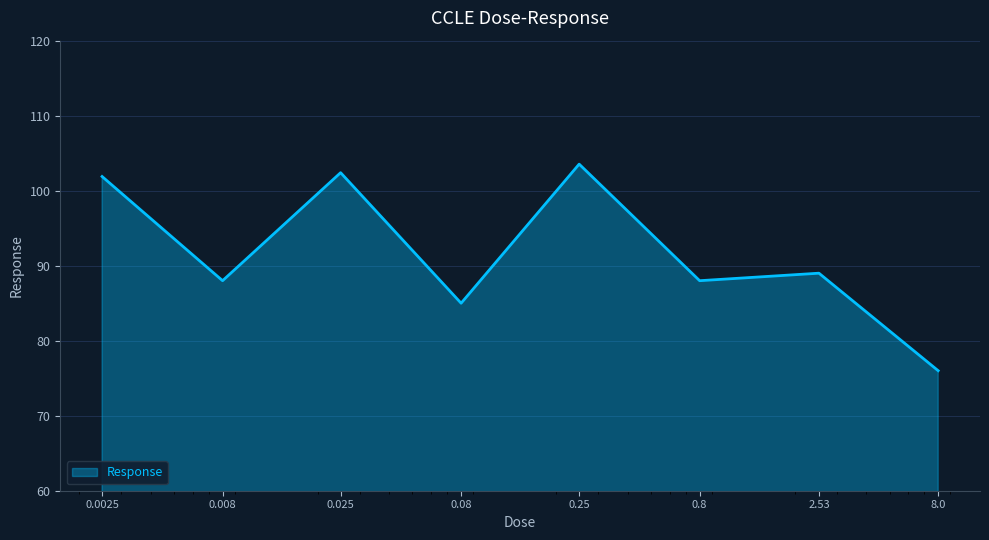

How many distinct data groups are displayed?

1